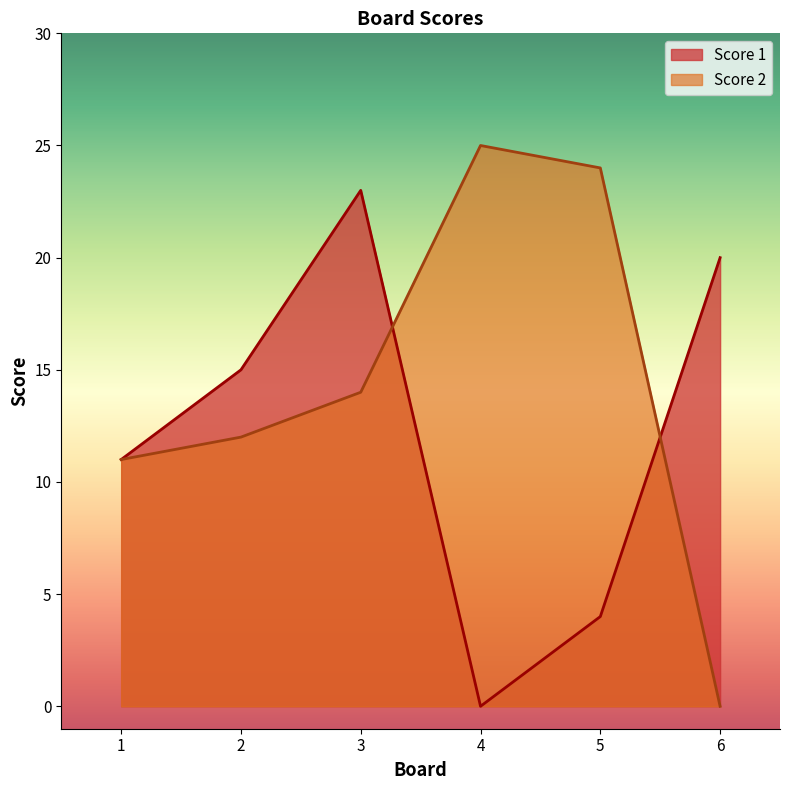

What is the difference between the maximum and minimum values in the Score 1 series?

23